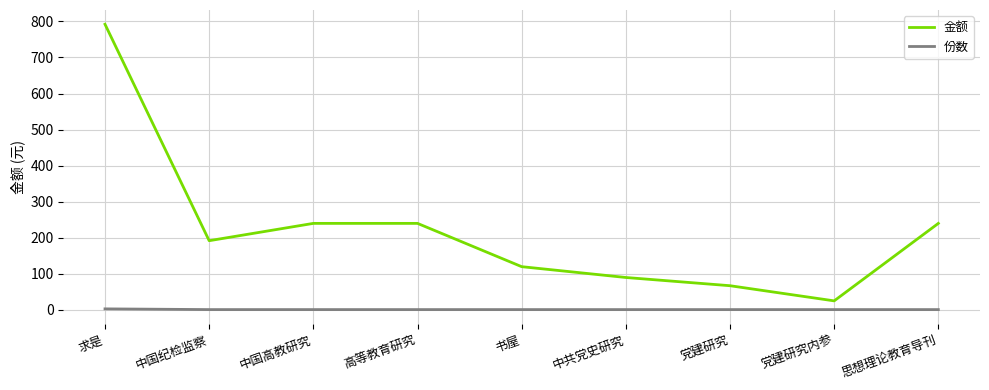

In 金额, how many points are lower than both neighbors (excluding endpoints)?

2